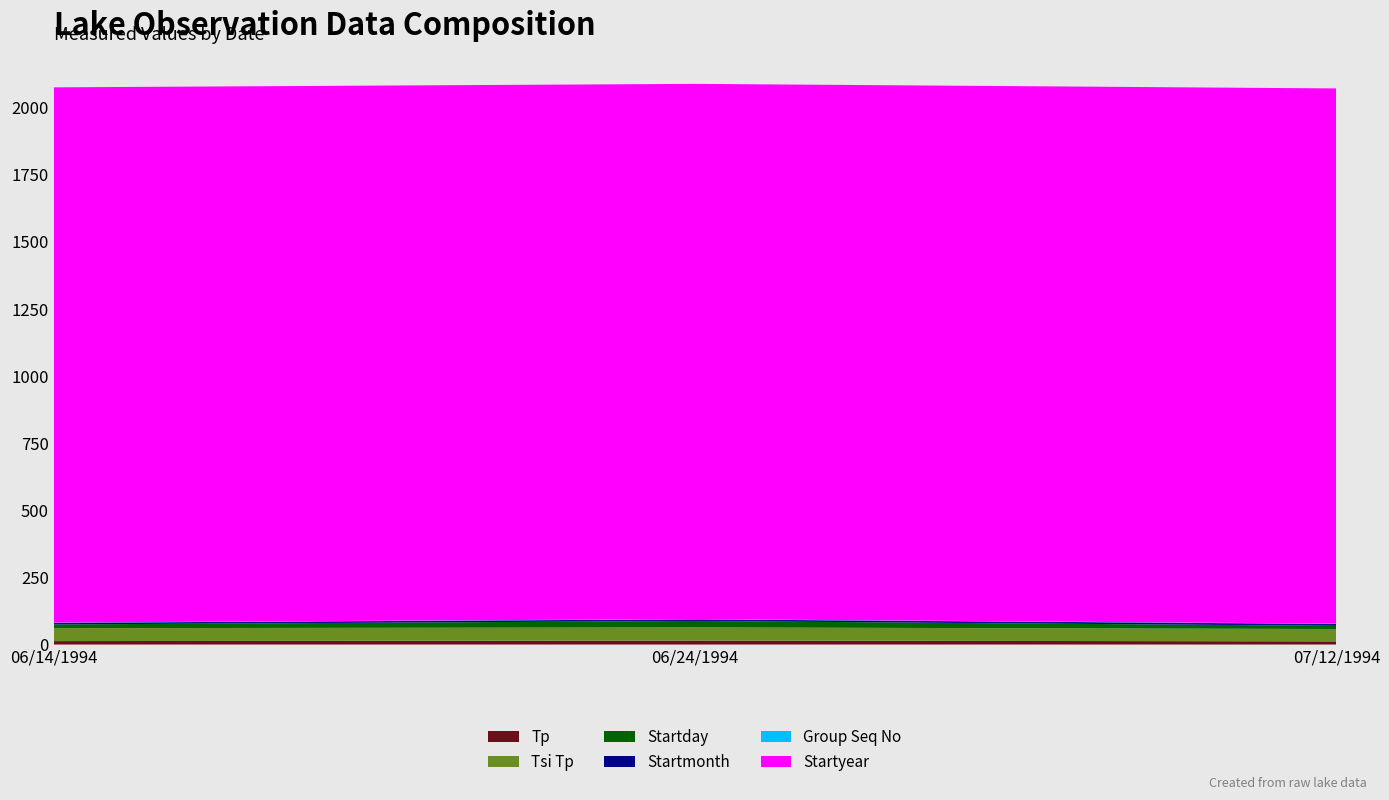

Reading right to left, list all the values displayed in this chart.

Tp: 12	15	13
Tsi Tp: 46	49	48
Startday: 12	24	14
Startmonth: 7	6	6
Group Seq No: 1	1	1
Startyear: 1994	1994	1994